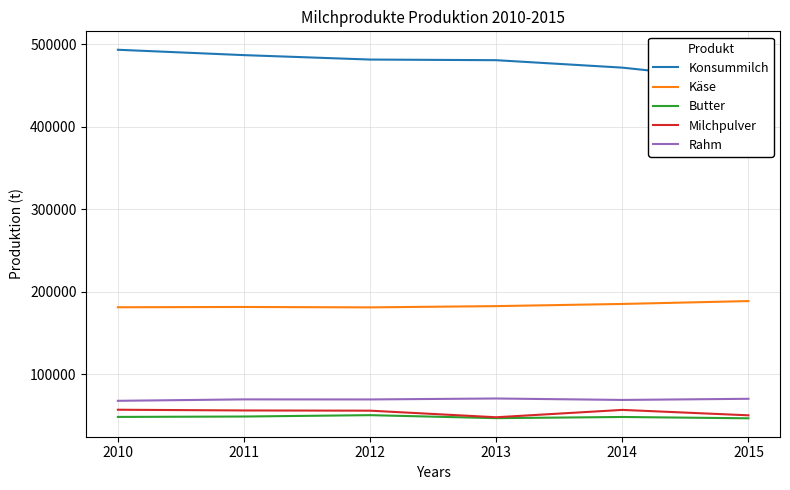

List the labels in order of Rahm value, smallest first.

2010, 2014, 2012, 2011, 2015, 2013